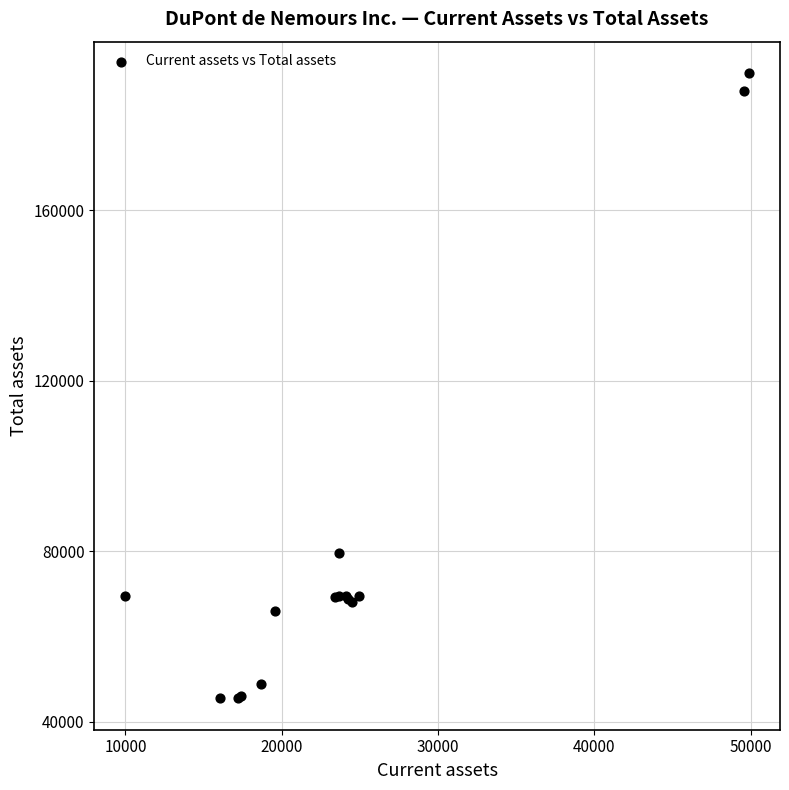

What Y value in the scatter plot is closest to 118819?

79511